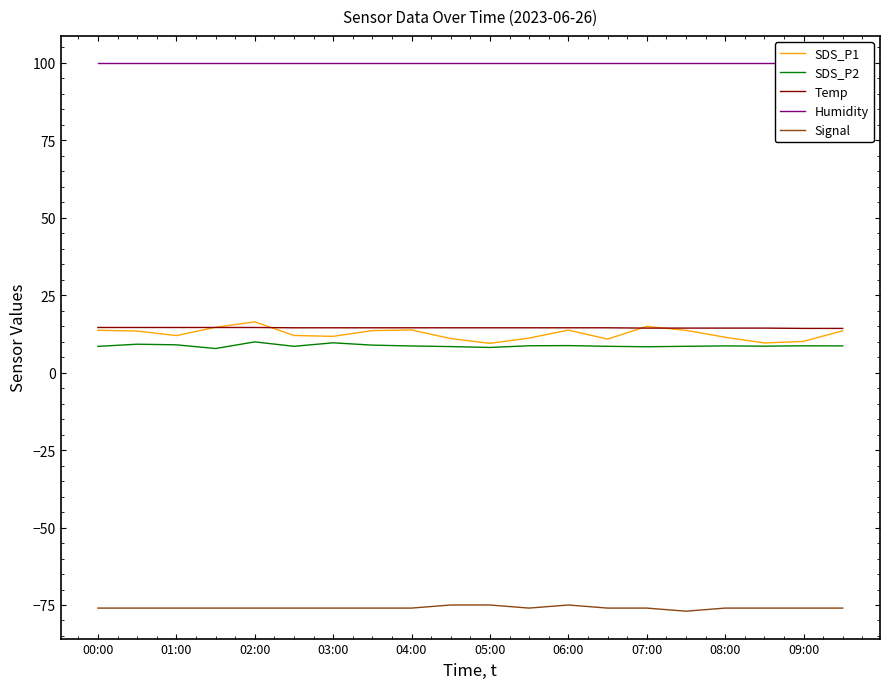

What is the smallest value displayed?

-77.0